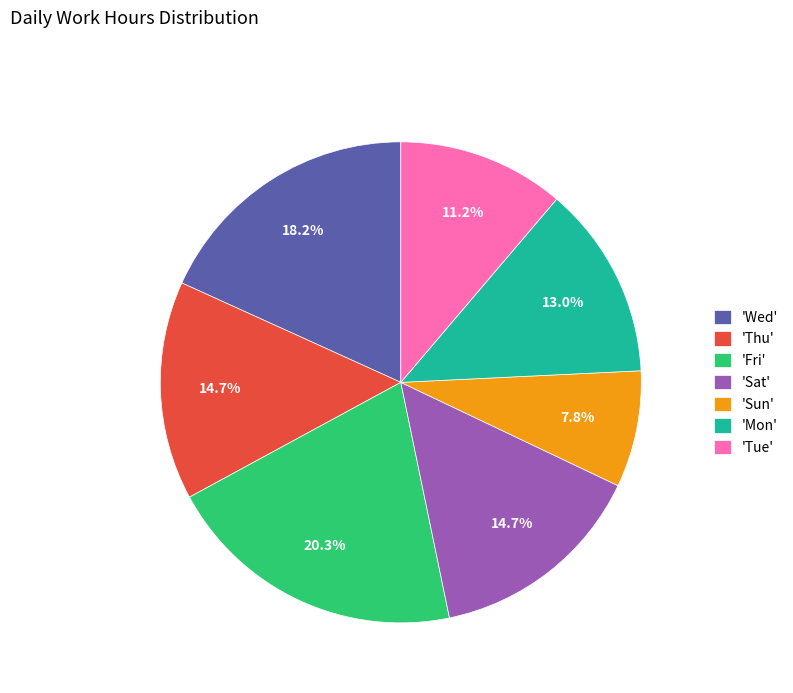

Which has a higher value, 'Thu' or 'Fri'?

'Fri'